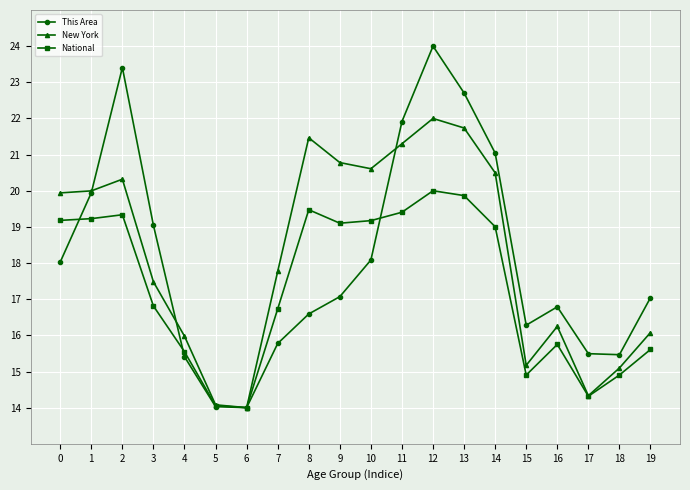

Read the New York value at 8.

21.5